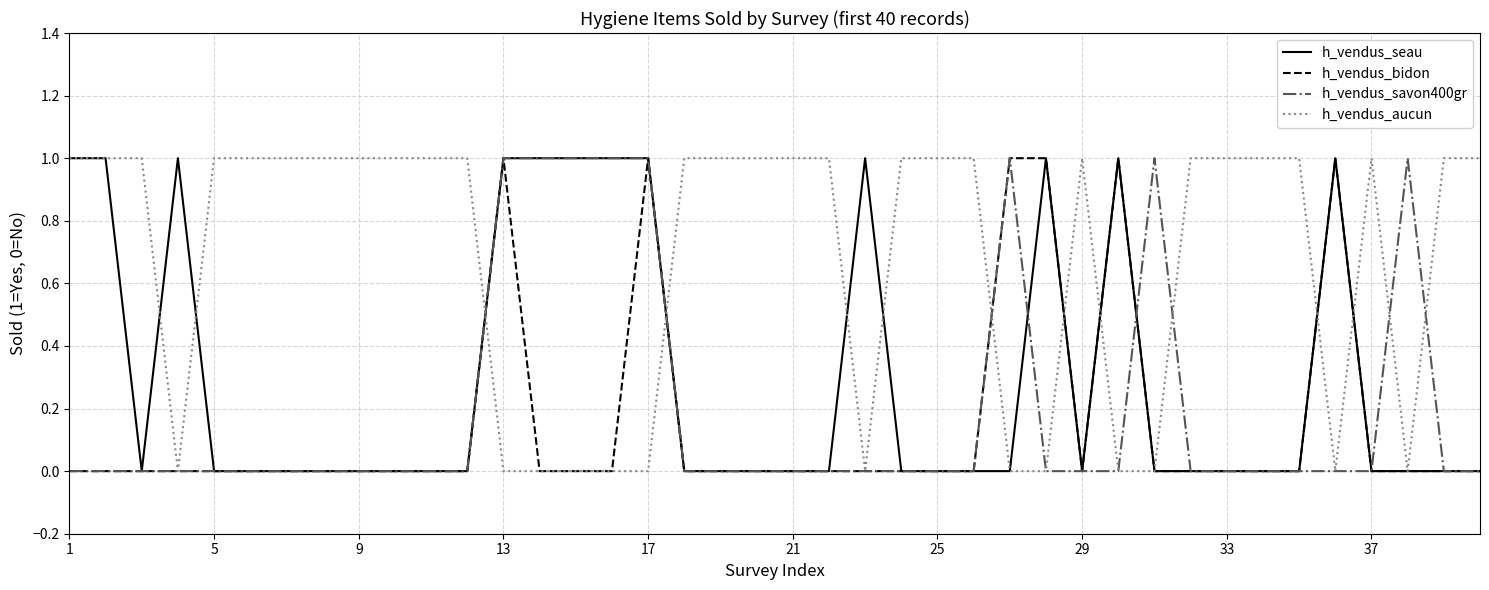

Which series has the largest total across all categories?

h_vendus_aucun